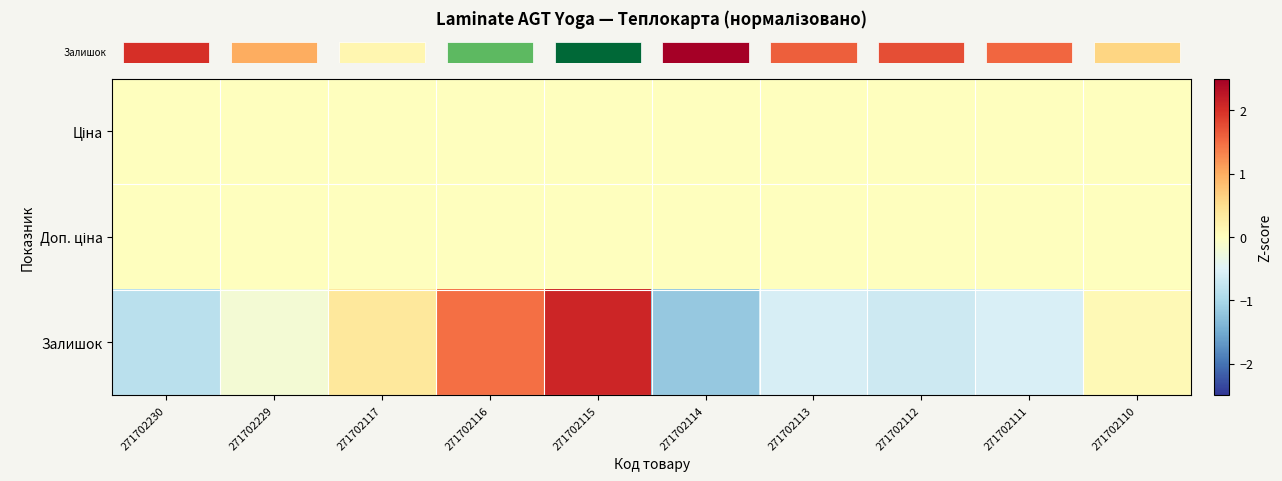

Which series has the widest spread of values?

row_2